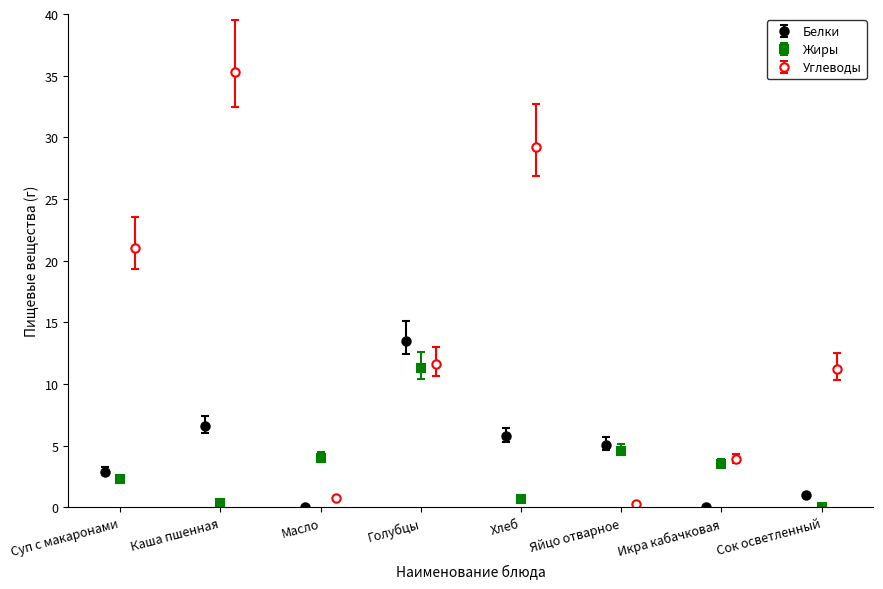

What is the highest value of the Белки series?

13.5